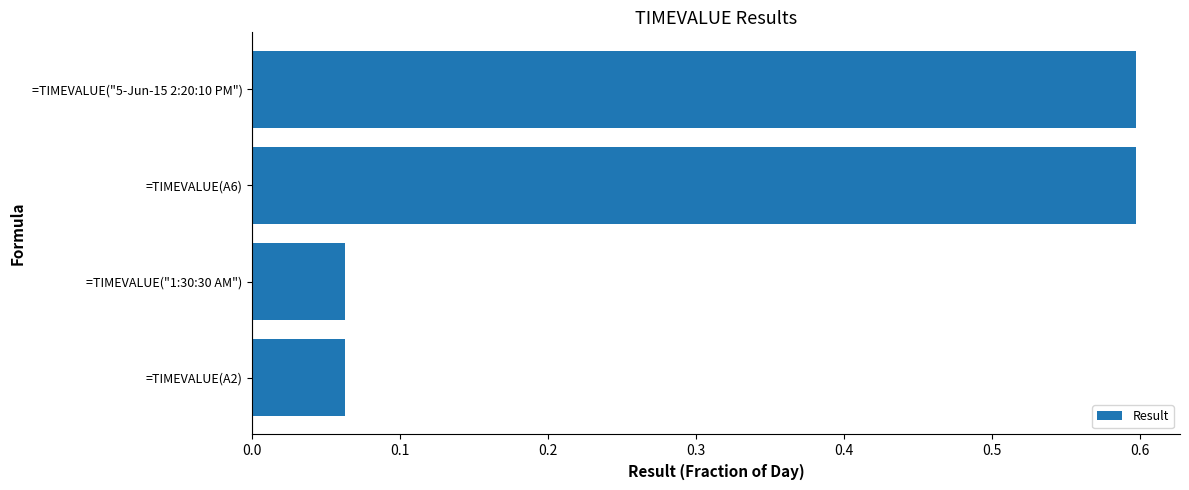

What is the change in value from =TIMEVALUE("1:30:30 AM") to =TIMEVALUE(A6)?

+0.5